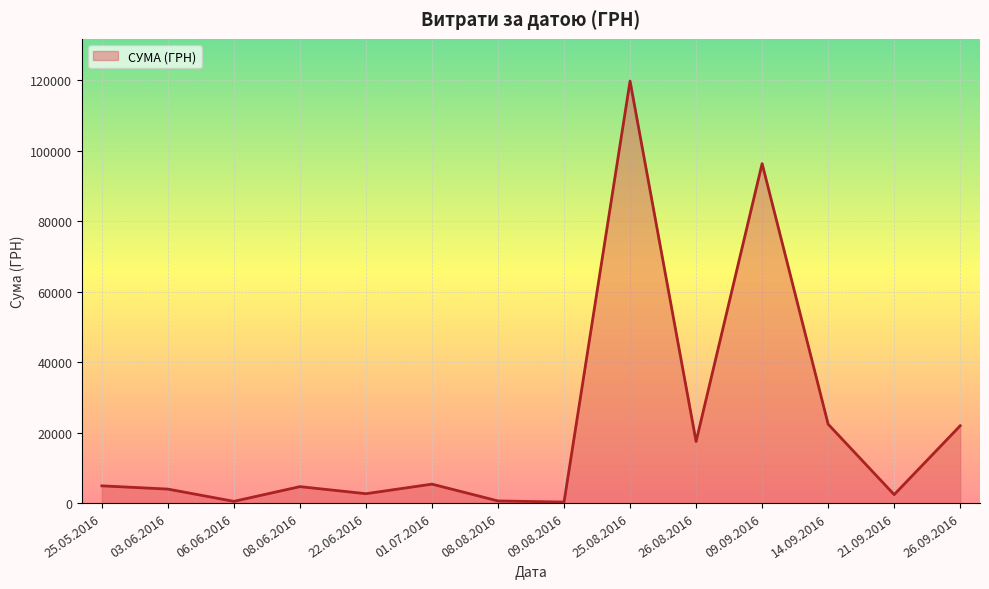

Approximately how many times larger is the value at 08.06.2016 compared to 22.06.2016?

1.8